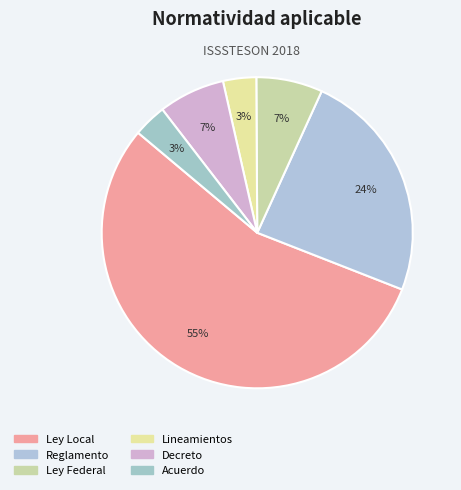

Which slice is the largest?

Ley Local